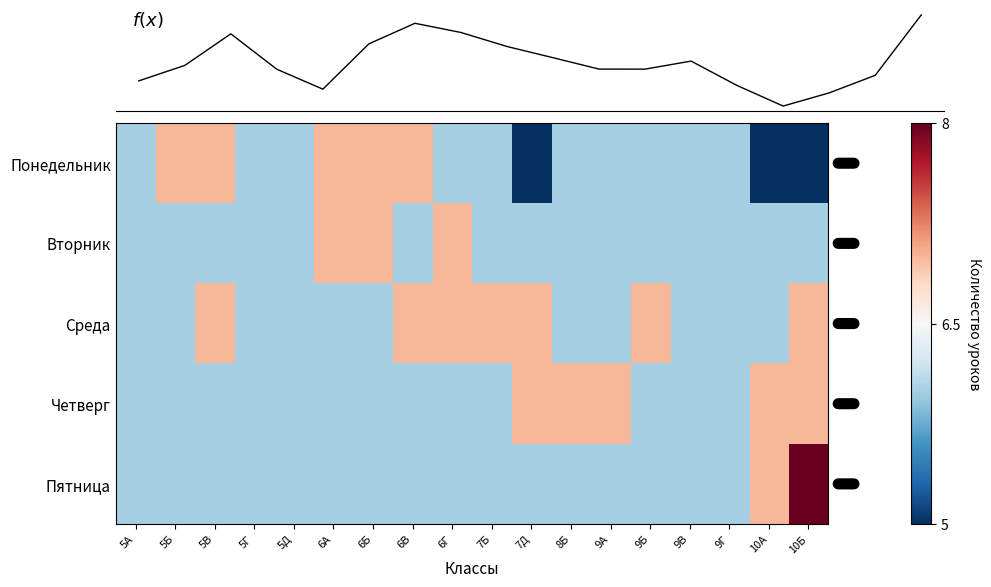

Which category has the highest value in the Пятница series?

10Б